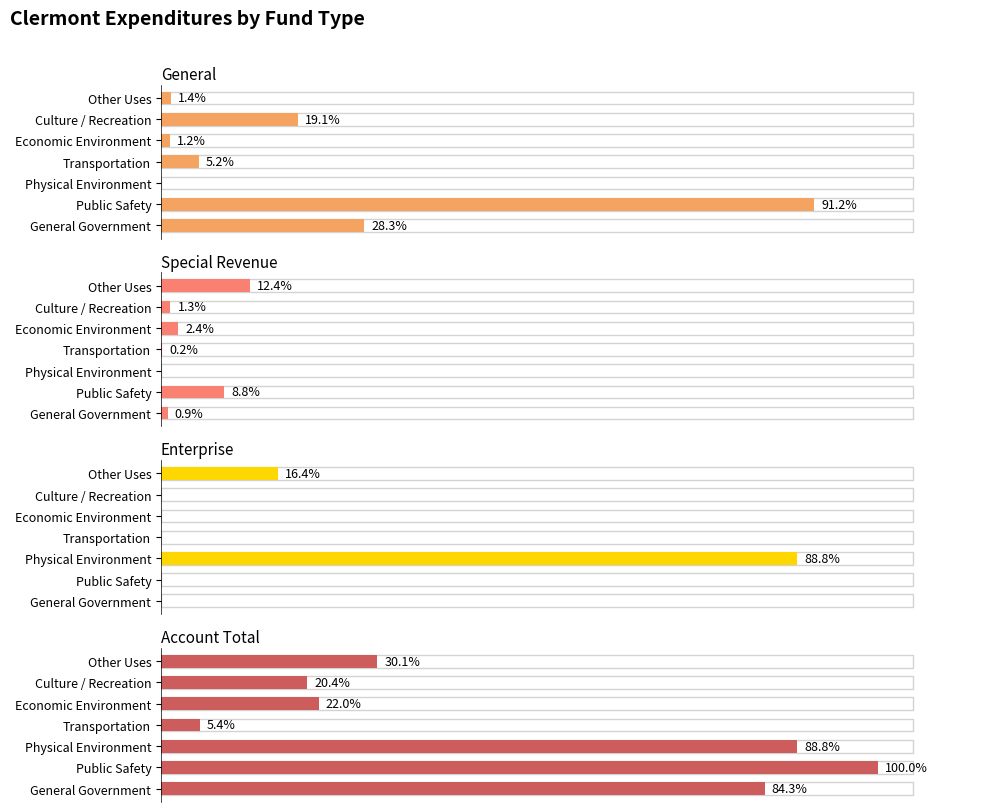

What are all the series names shown in the legend?

General, Special Revenue, Enterprise, Account Total